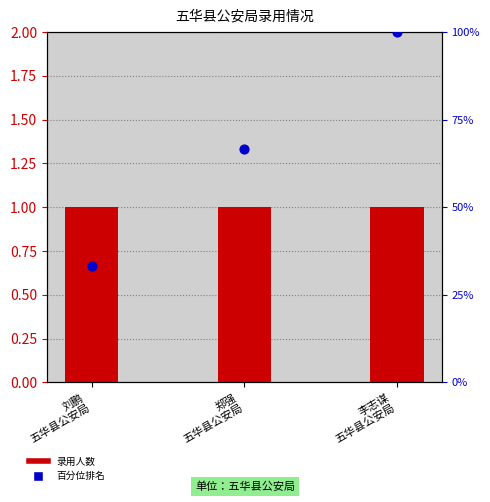

At which category is the sum across all series the highest?

李志谋
五华县公安局